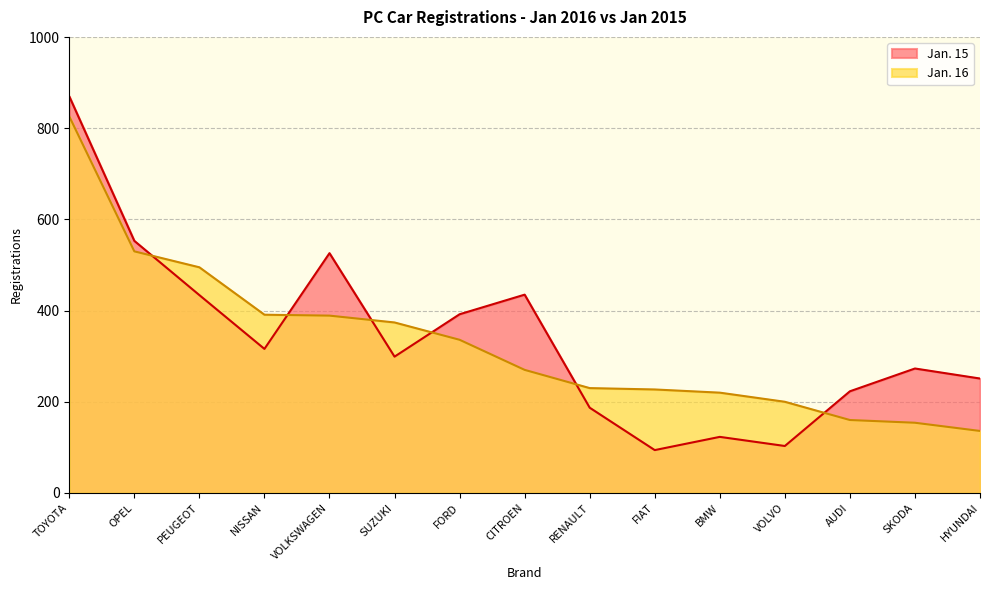

What is the difference between the Jan. 15 values at HYUNDAI and RENAULT?

64